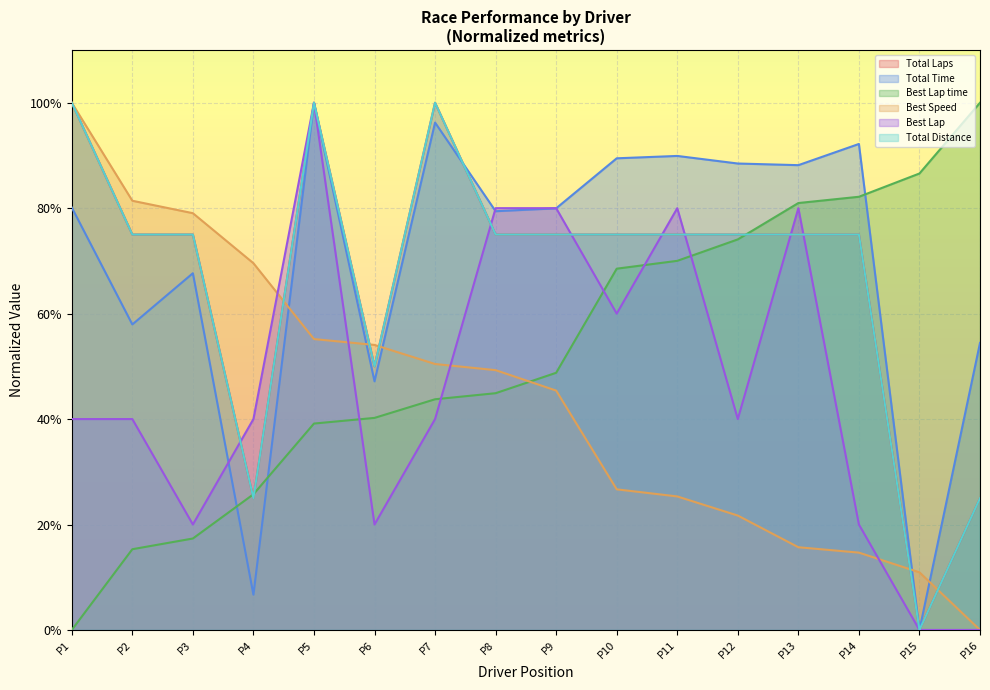

What is the difference between the highest and lowest values at P6?

34.1